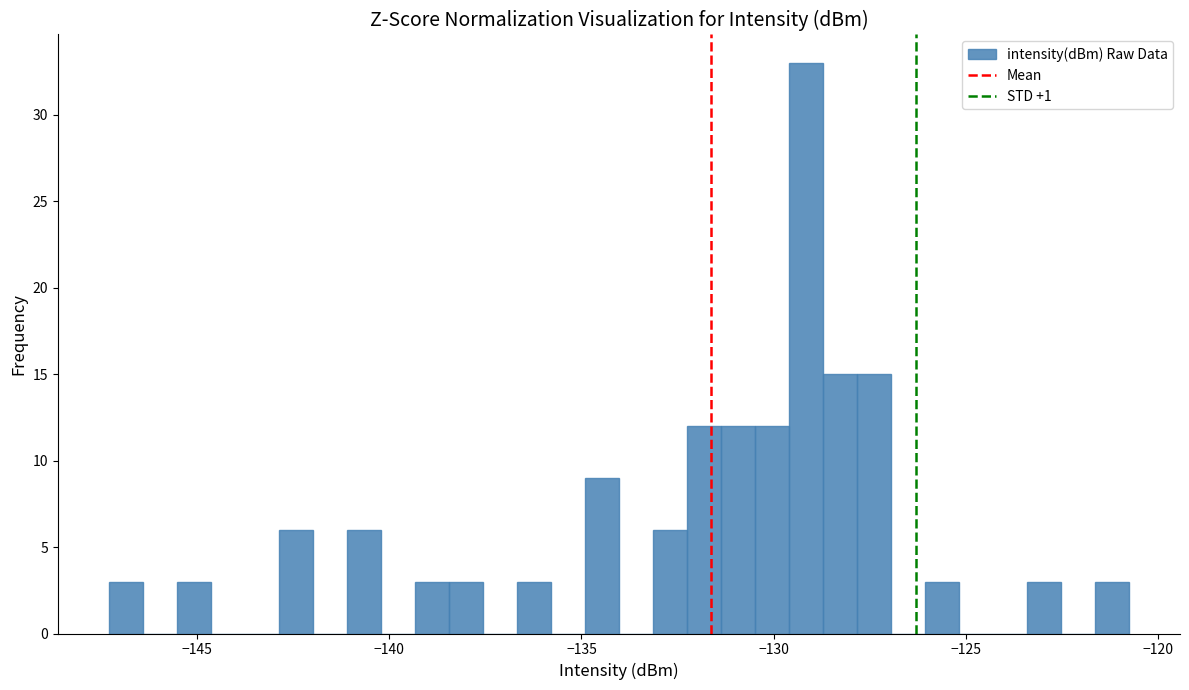

Read against the x-axis, roughly where is the centre of the tallest bar?

-129.0